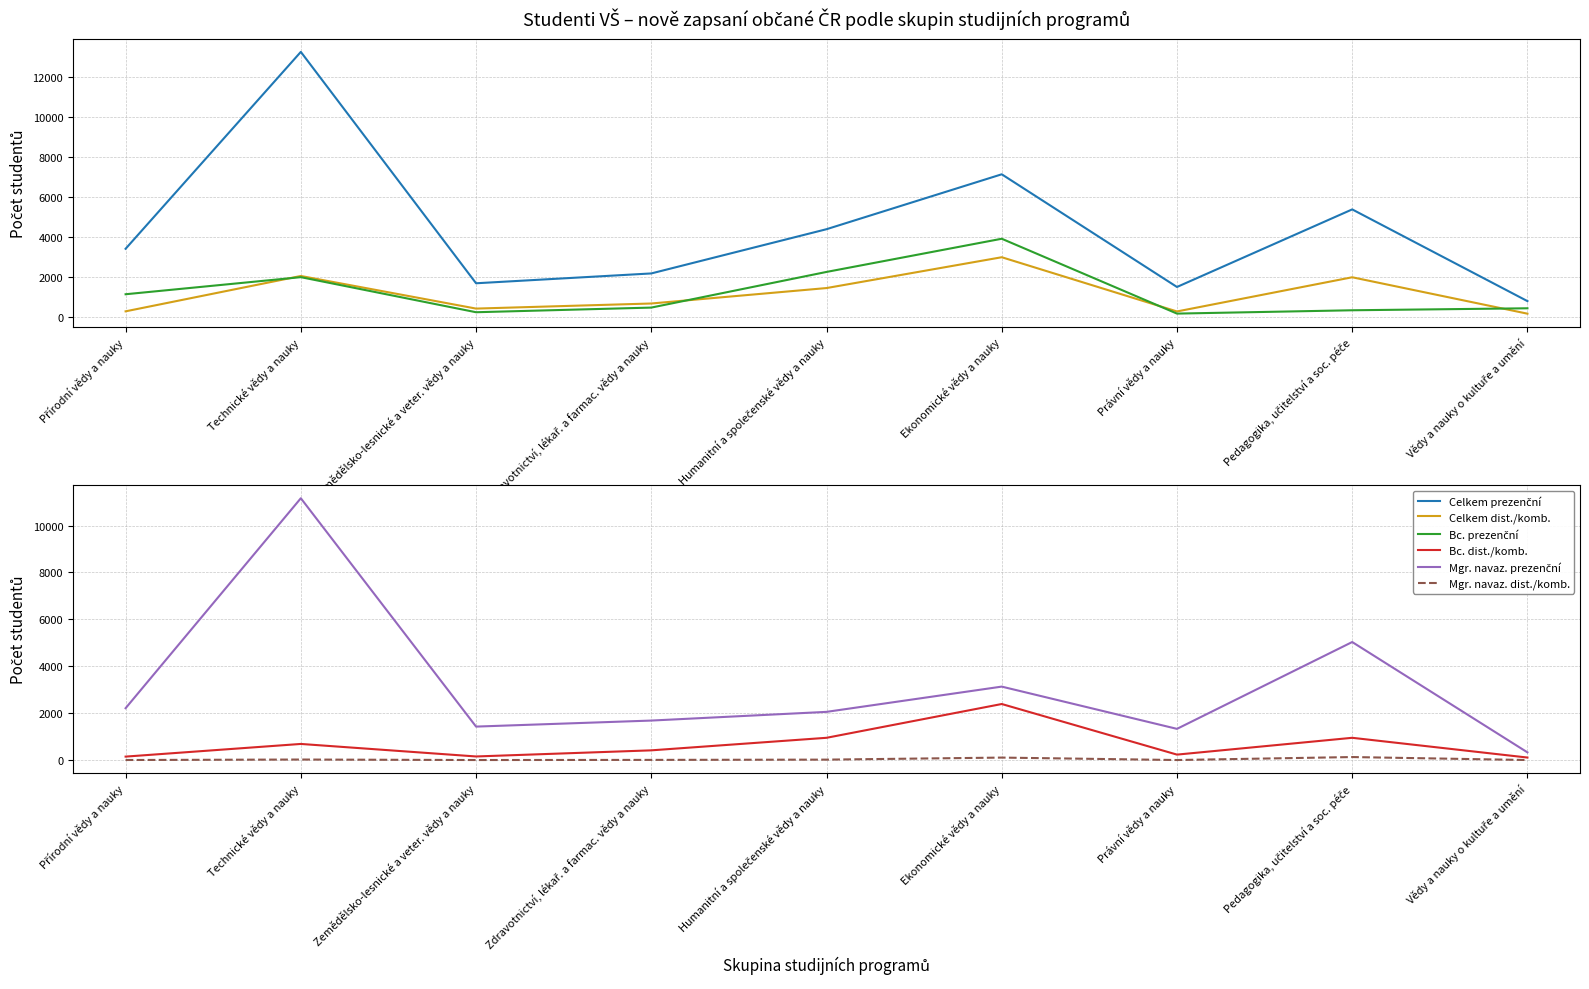

Which series has the largest range (max minus min)?

Celkem prezenční